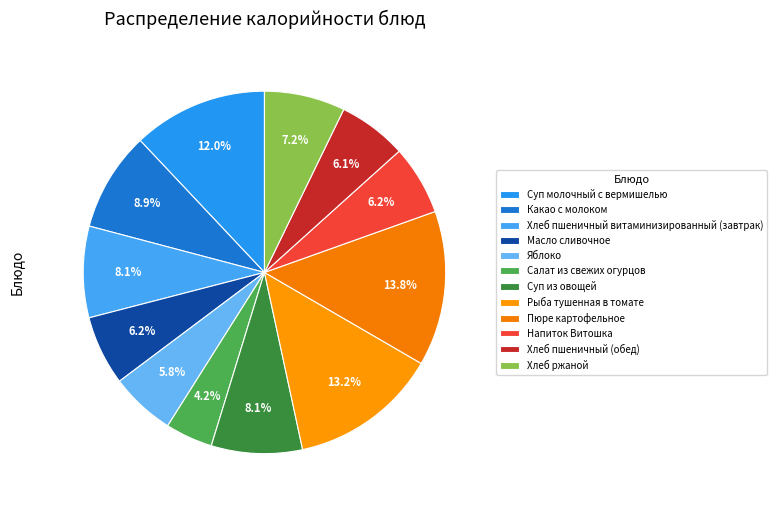

Count the number of slices in the pie.

12